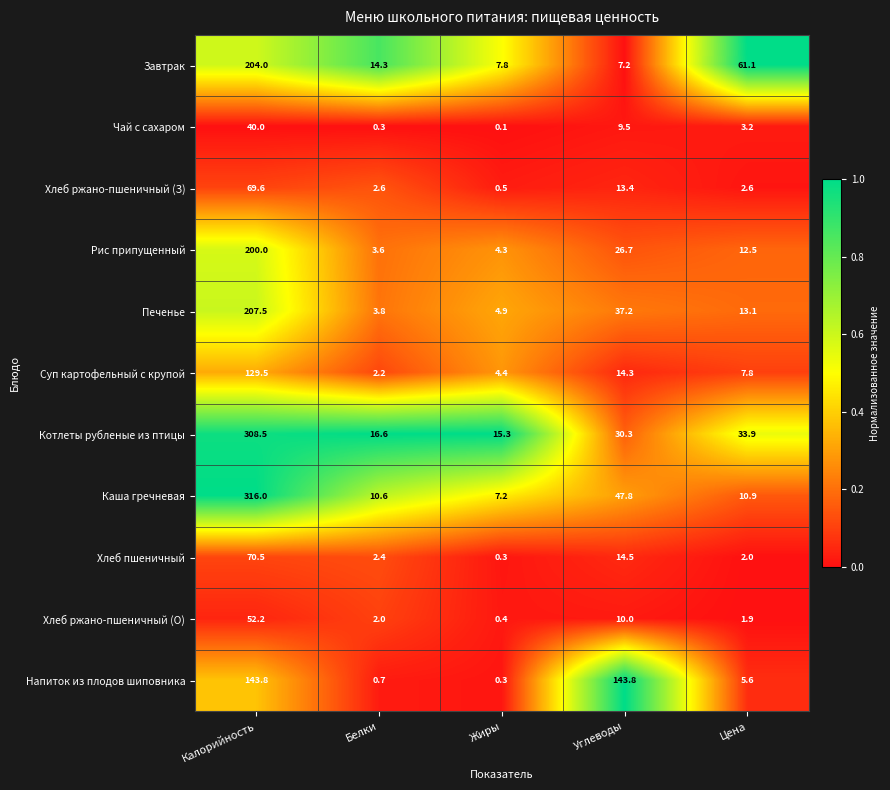

What is the average value of the Печенье series?

53.3